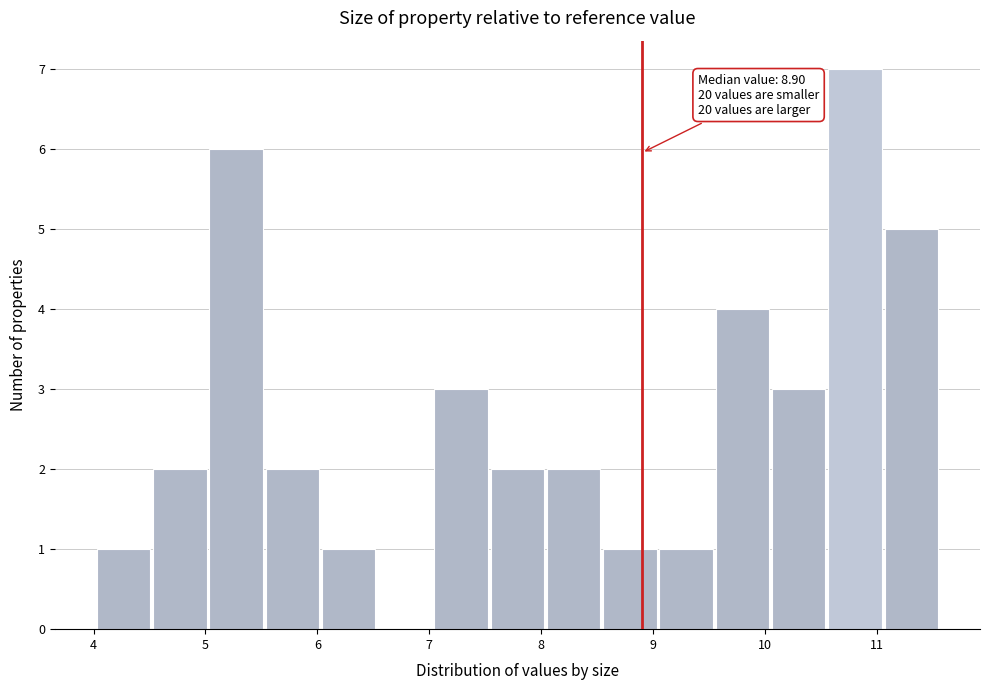

Which range on the x-axis has the tallest bar?

10.6 to 11.1